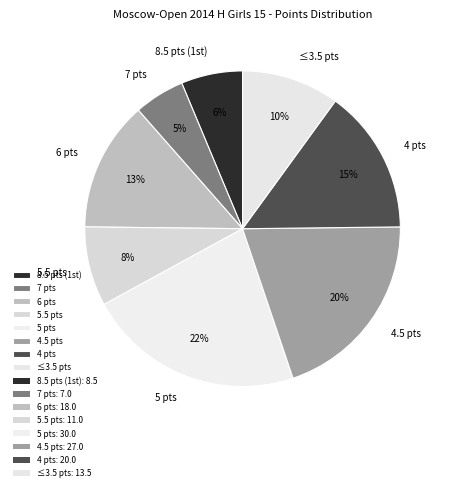

Is there a majority slice in this chart?

No